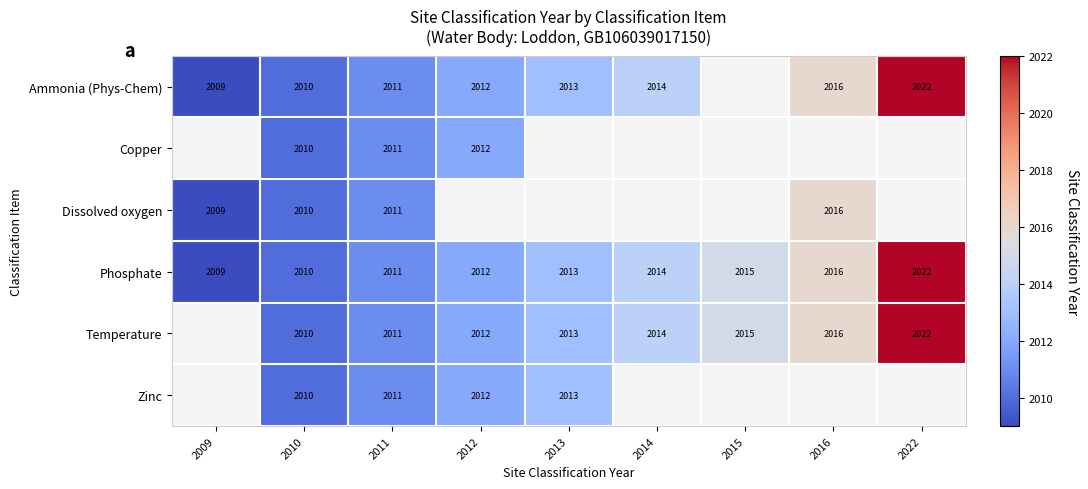

The Ammonia (Phys-Chem) series shows 2840 at 2013. True or false?

False